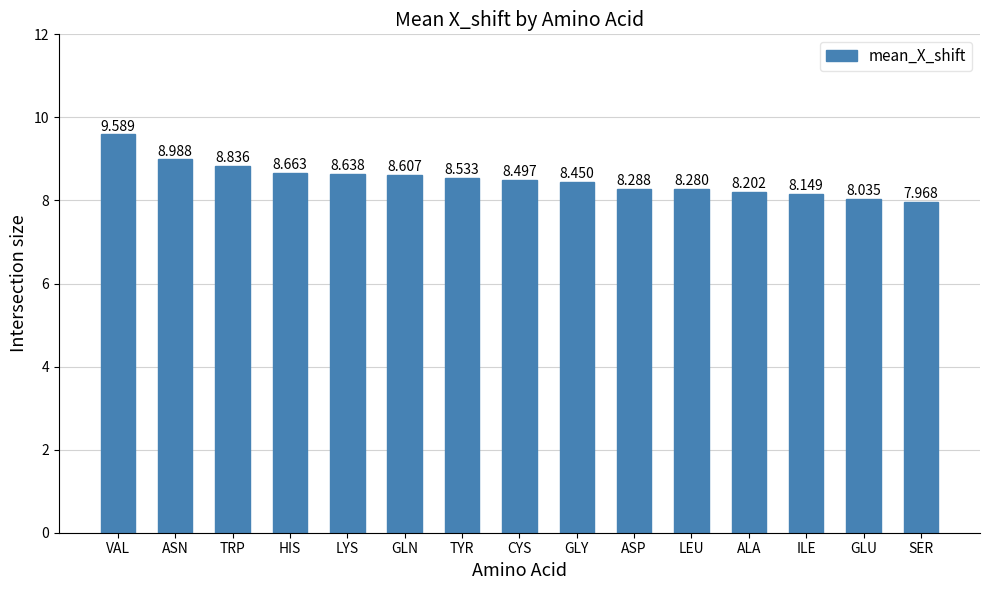

What is the label of the 12th bar from the left?

ALA